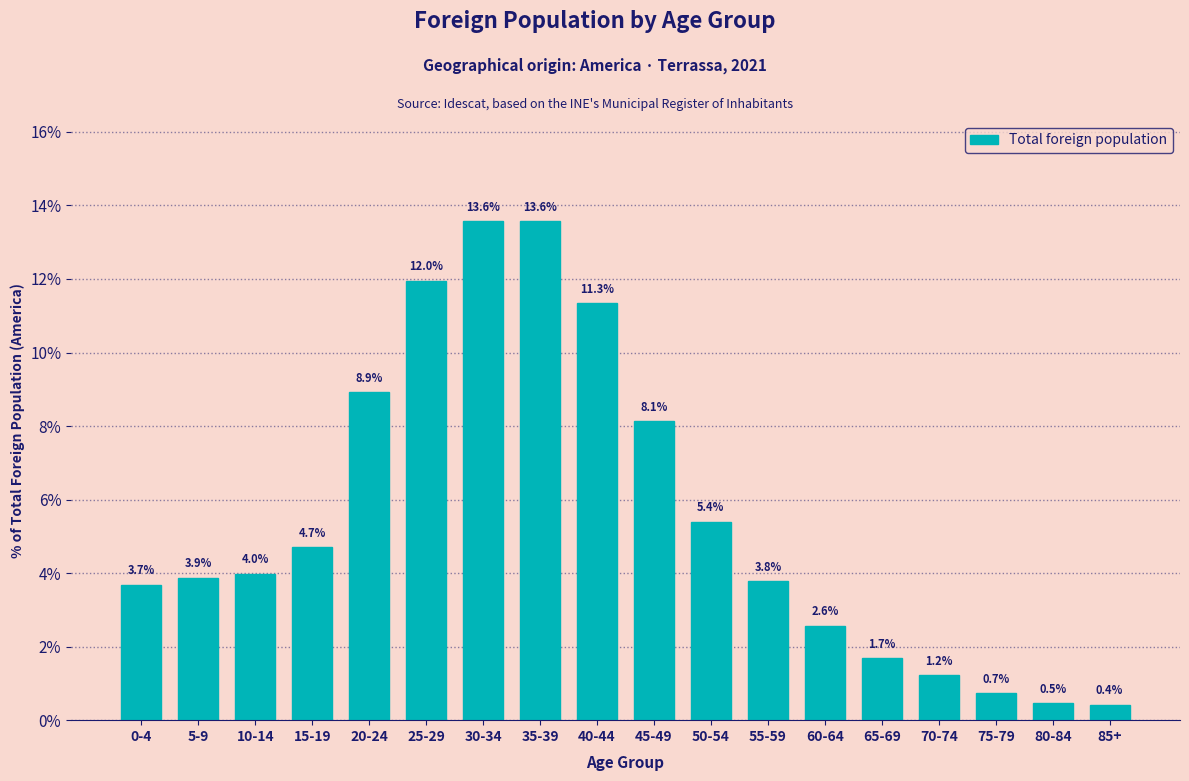

Reading left to right, what are all the values shown in this chart?

3.7	3.9	4.0	4.7	8.9	12.0	13.6	13.6	11.3	8.1	5.4	3.8	2.6	1.7	1.2	0.7	0.5	0.4